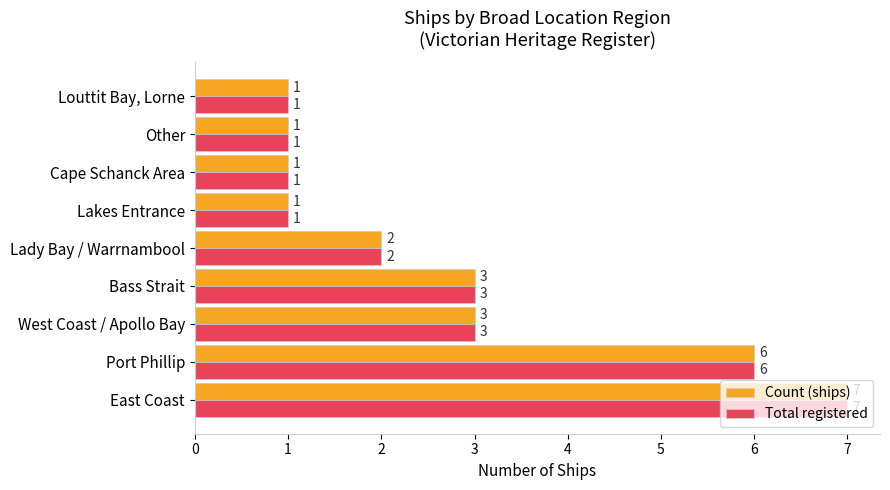

Count the Total registered values in the range 1 to 3.

7